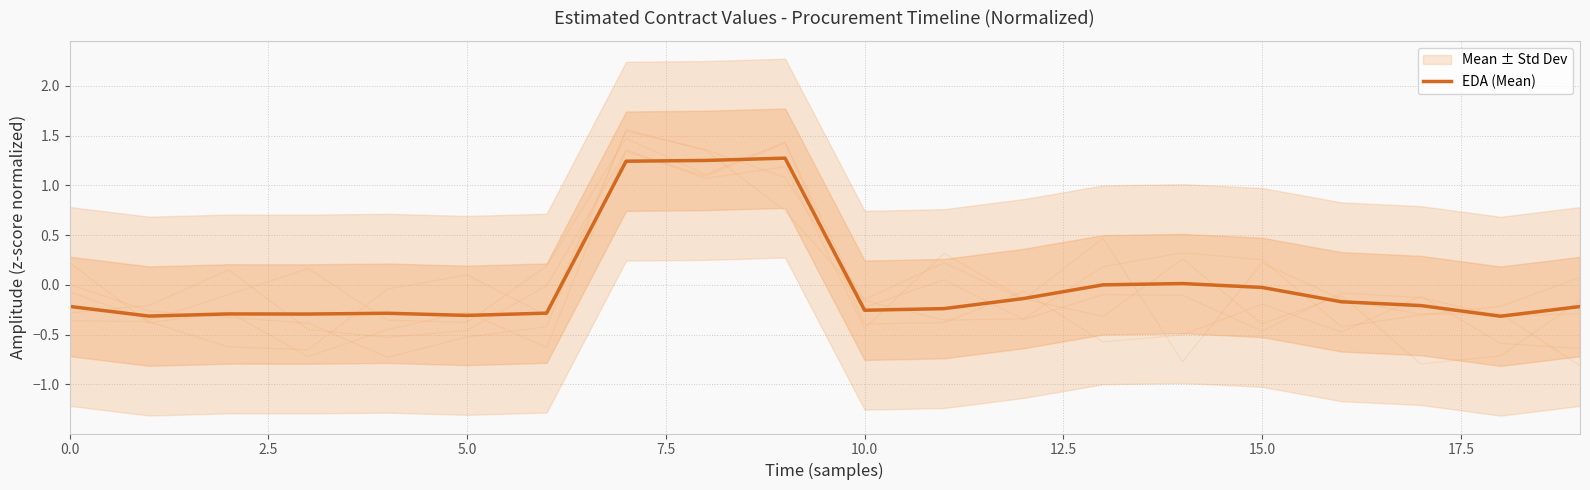

The value of EDA (Mean) at 5.0 is -0.3. True or false?

True